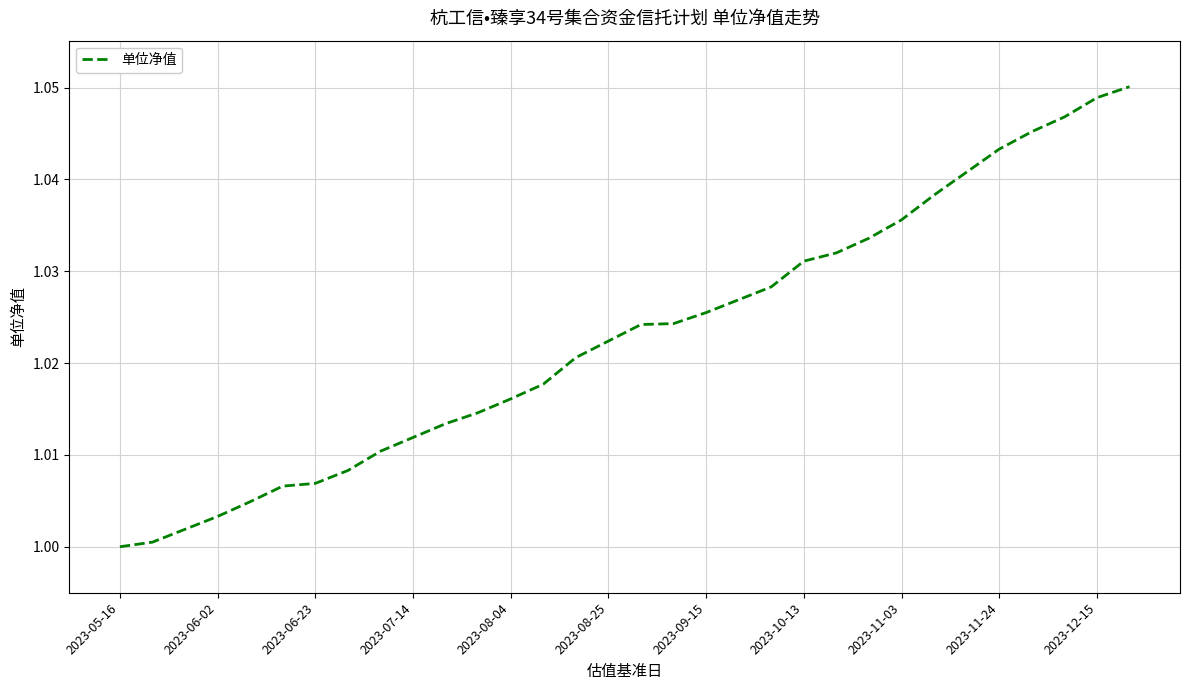

Between 2023-11-24 and 2023-06-23, which is larger?

2023-11-24